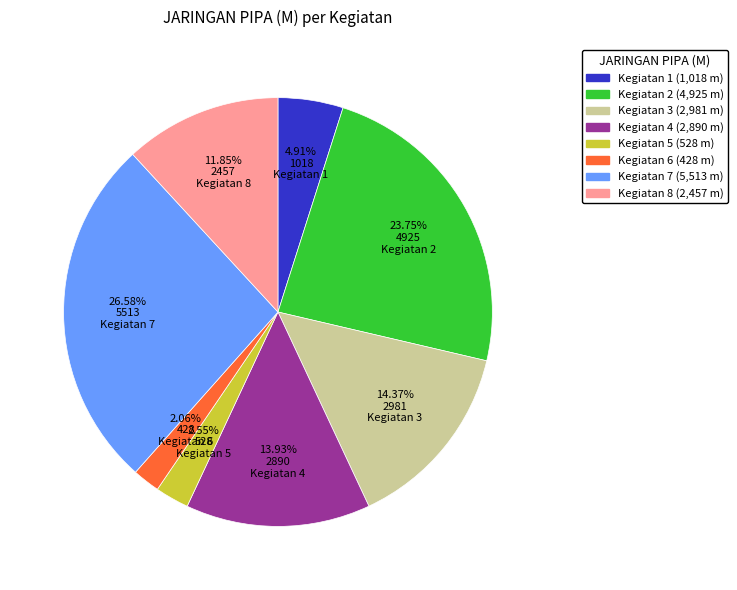

The Kegiatan 2 slice represents 24% of the pie. True or false?

True